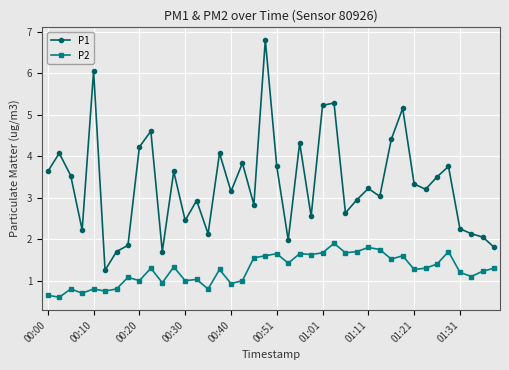

List the series in order of their peak value, highest first.

P1, P2